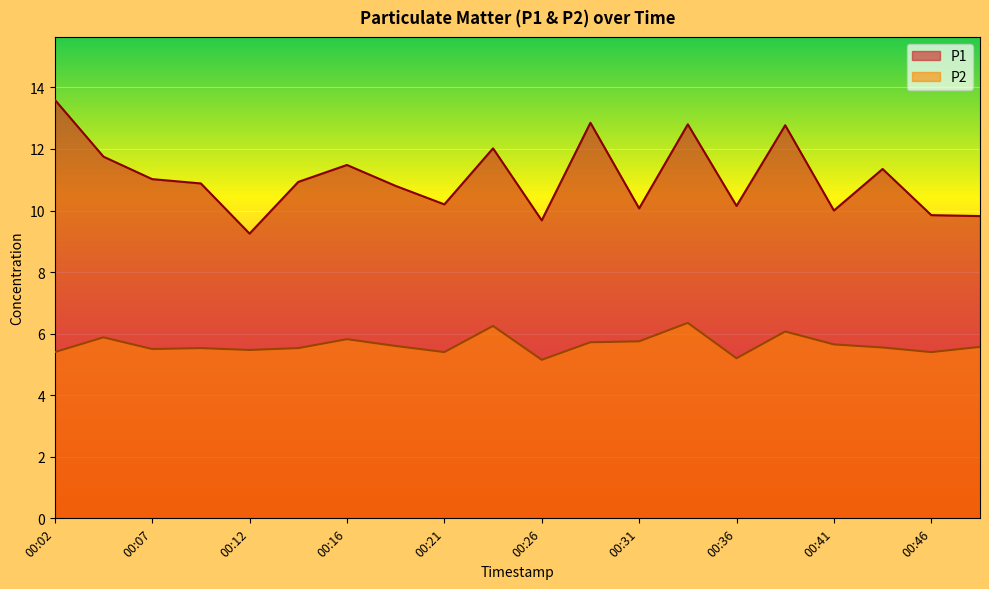

At which label is P2 closest to 5?

00:26